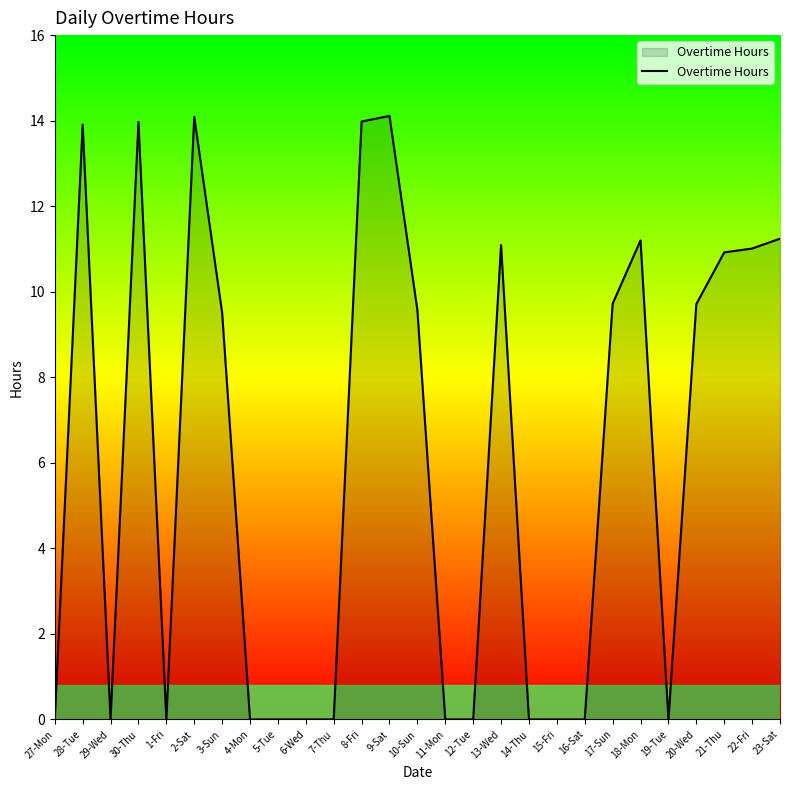

Where does the data first go above 9?

28-Tue